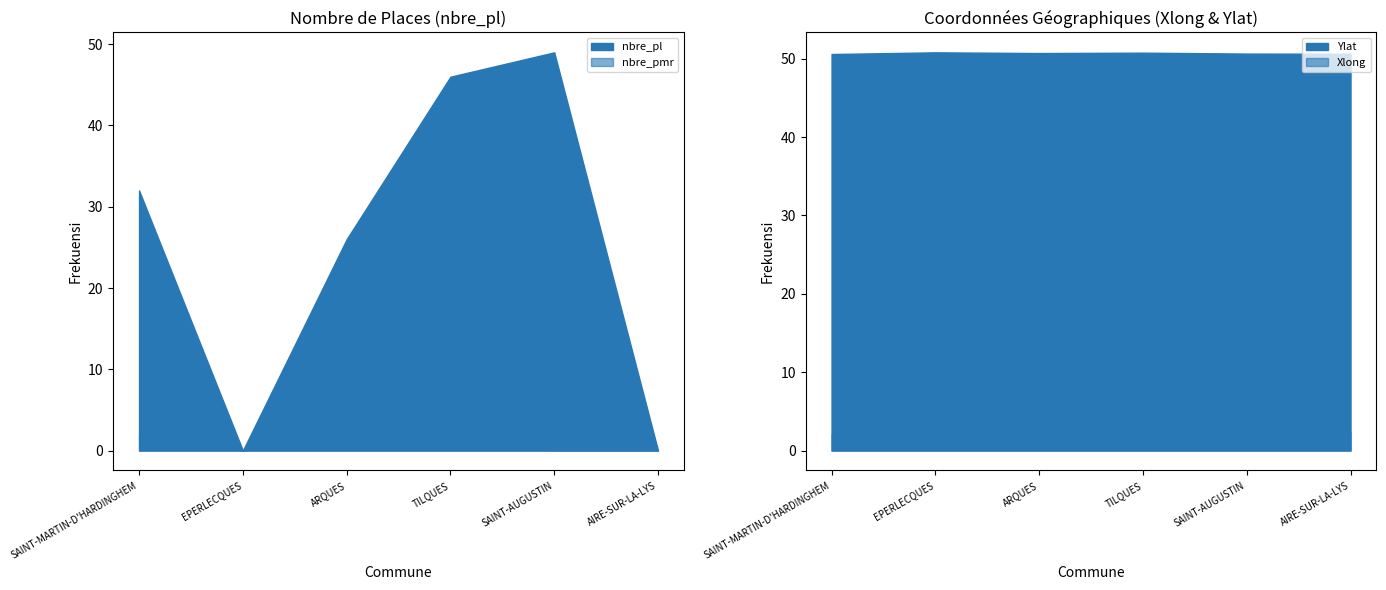

How many lines are shown in the chart?

4